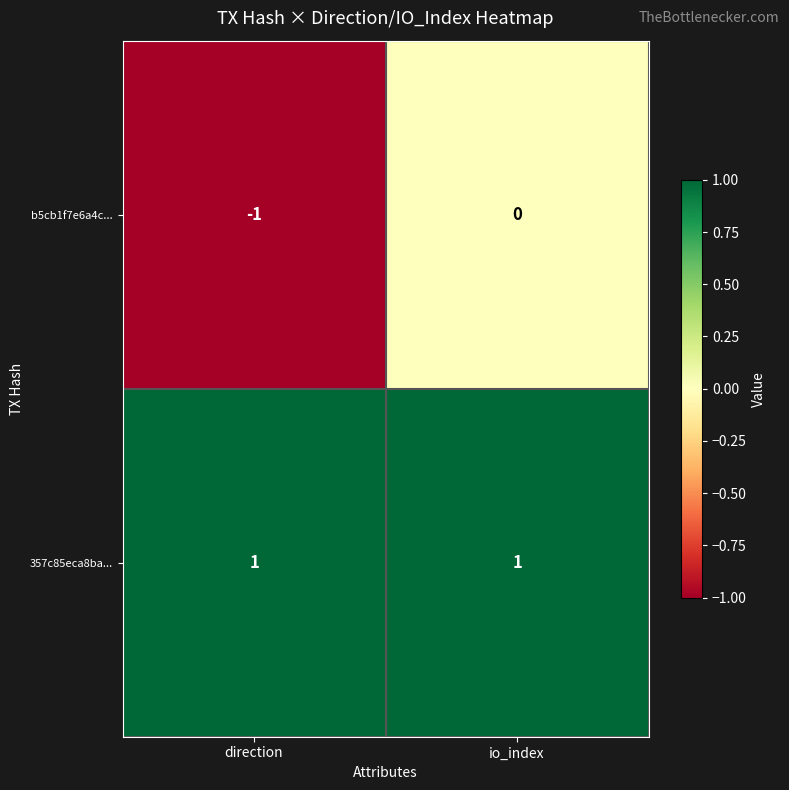

Rank the series by their maximum value, from lowest to highest.

b5cb1f7e6a4c..., 357c85eca8ba...